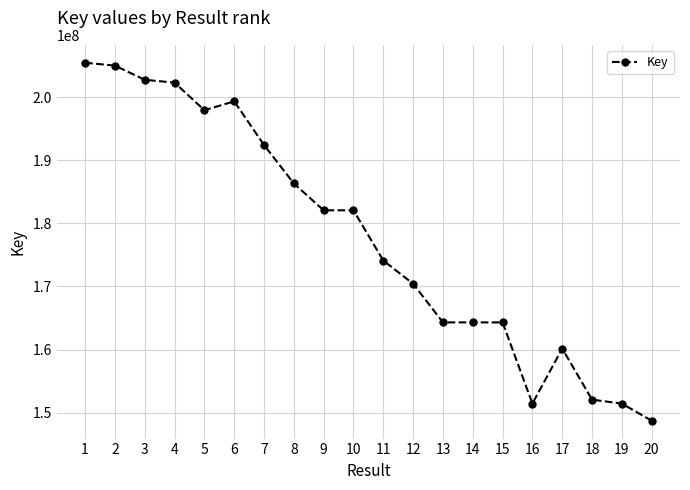

What is the value of the 2nd point from the left?

205001999